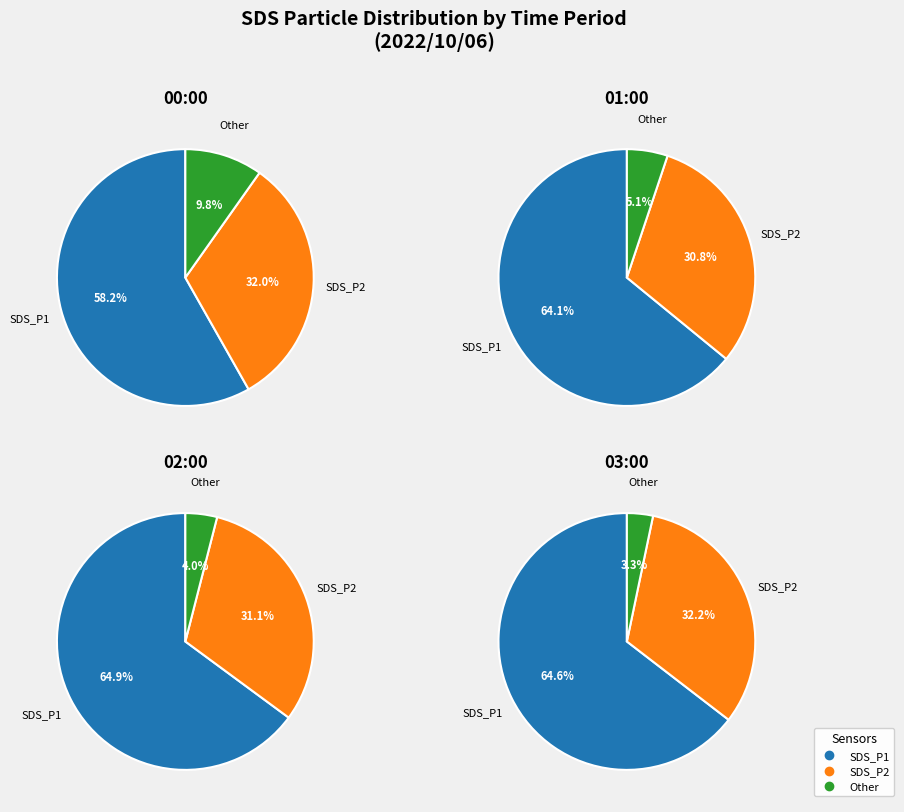

How many segments does this pie chart have?

12